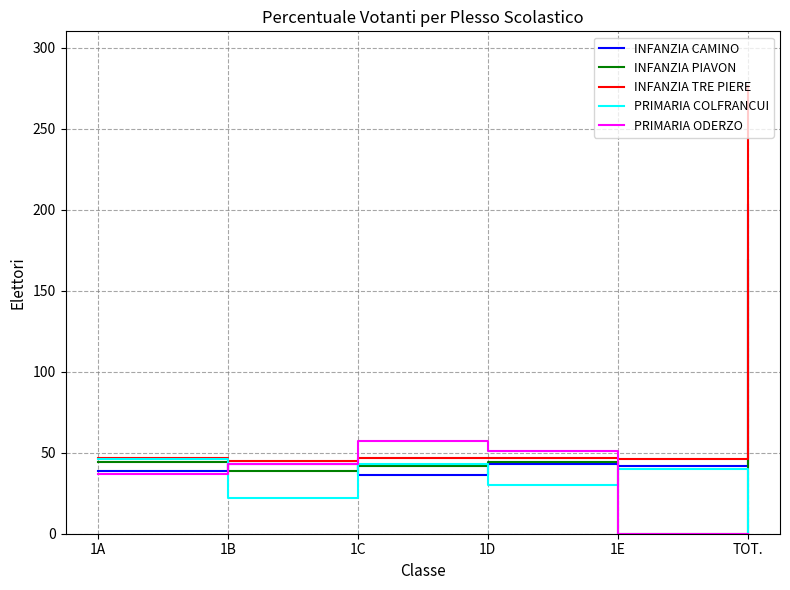

Which series has the largest total across all categories?

INFANZIA TRE PIERE